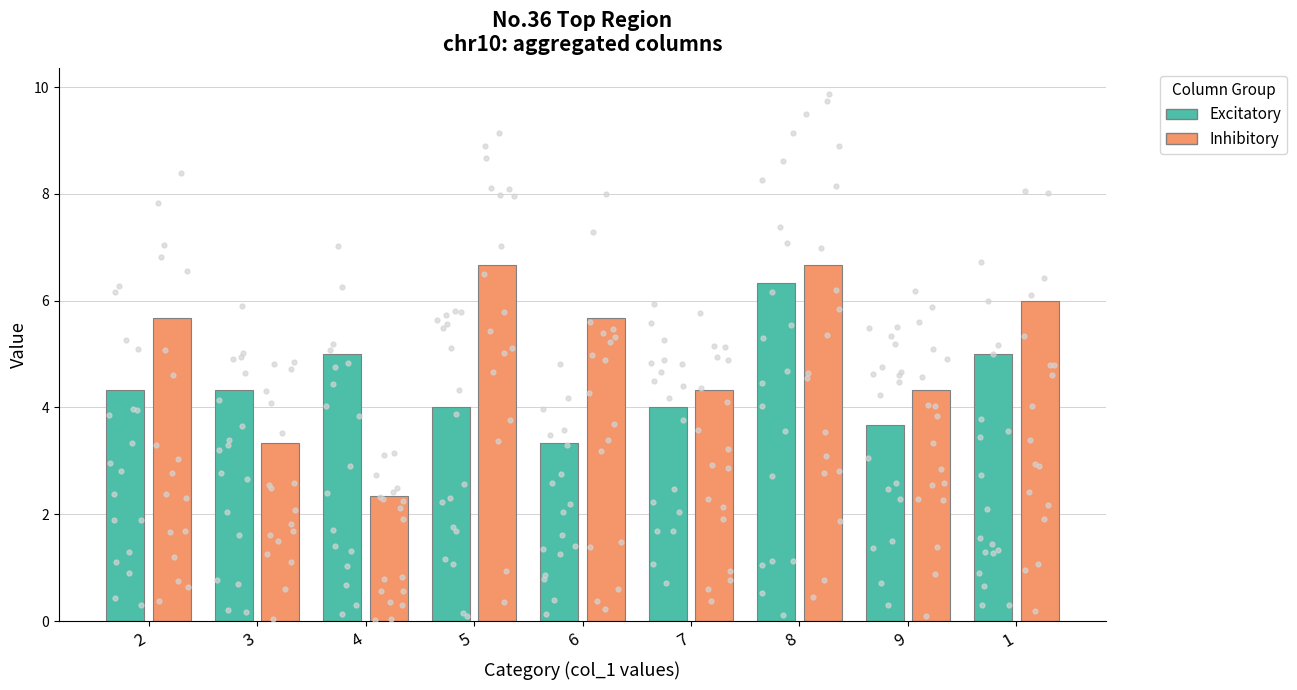

Which series has the largest total across all categories?

Inhibitory